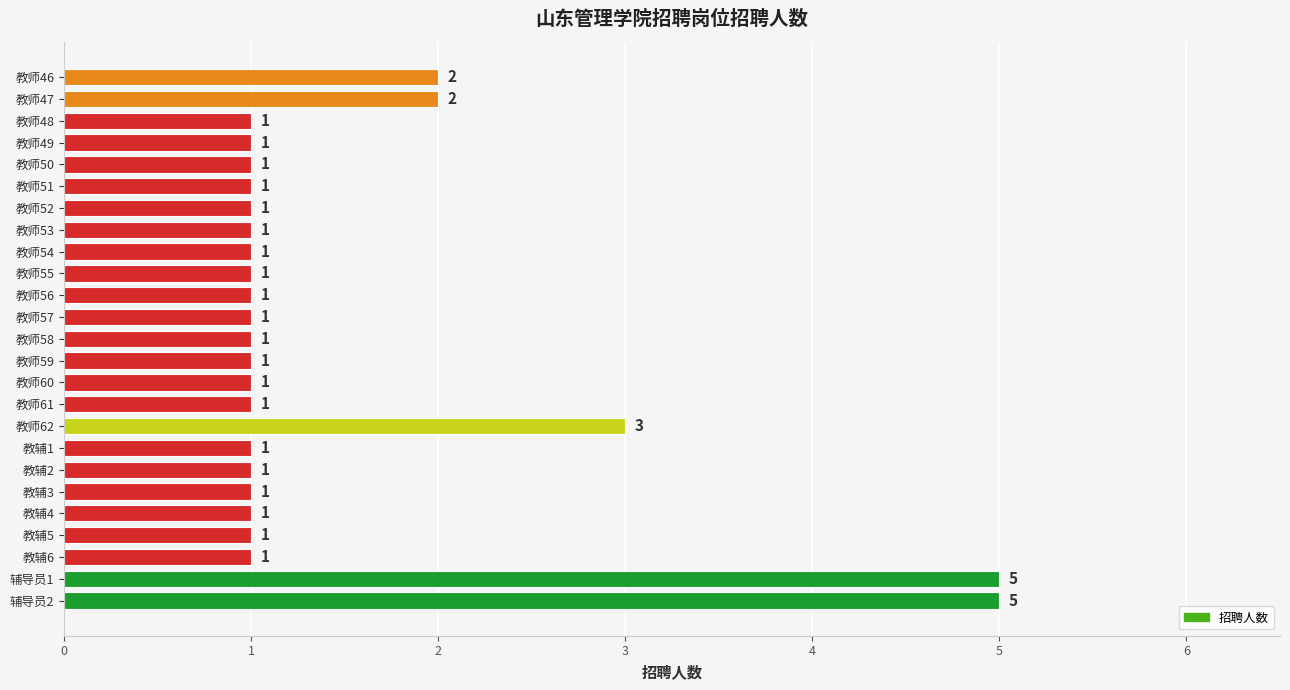

What is the greatest value displayed?

5